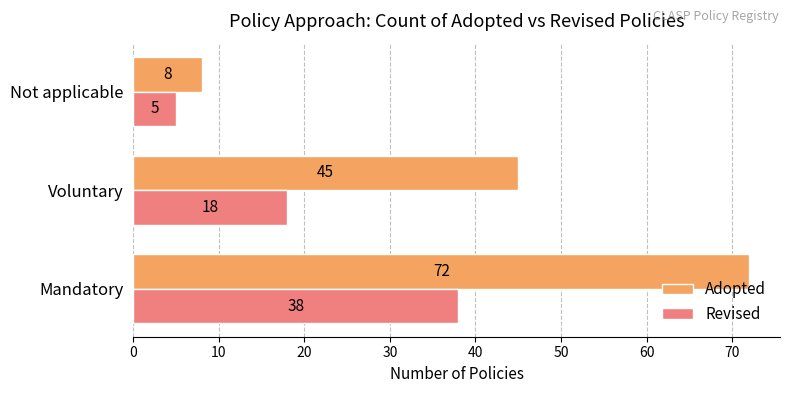

What is the minimum value for Adopted?

8